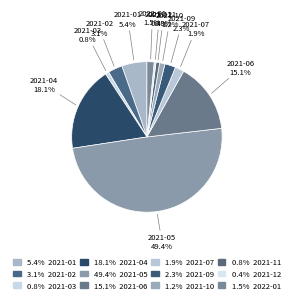

How many slices are in this pie chart?

12